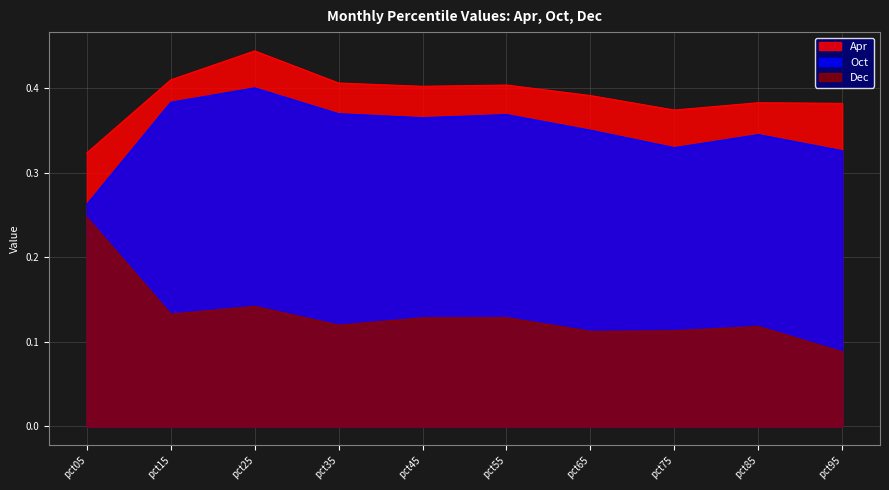

In Oct, how many points are higher than both neighbors (excluding endpoints)?

3